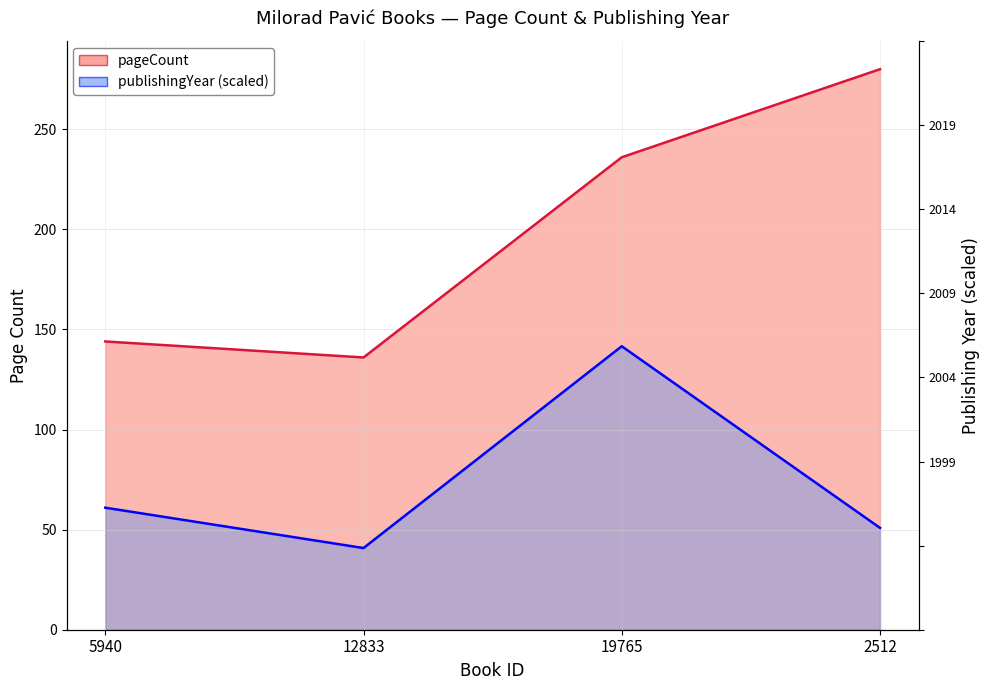

Is it true that publishingYear equals 141.6 at 19765?

True